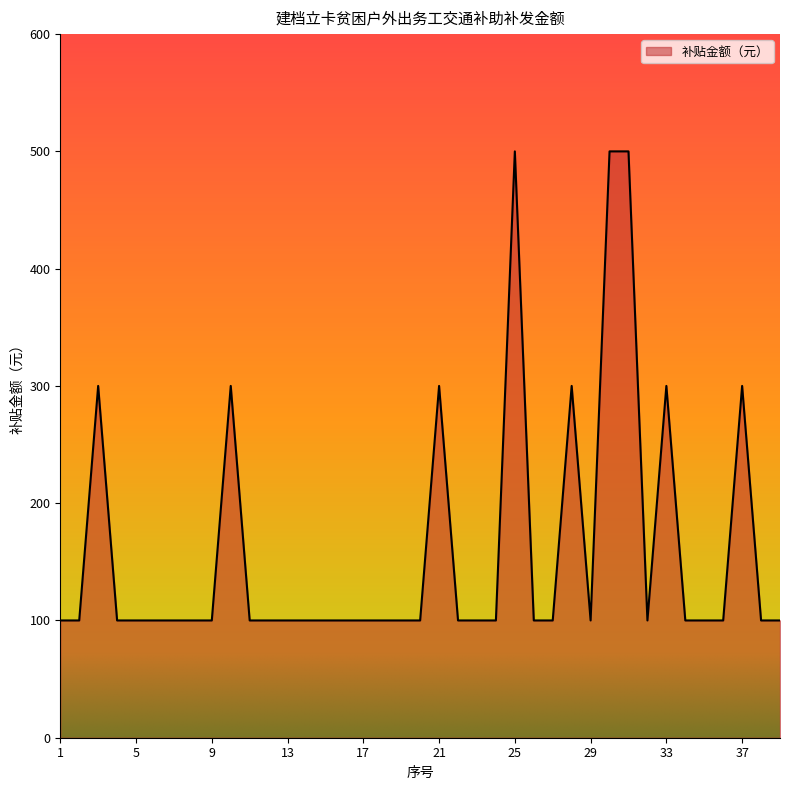

Reading left to right, what are all the values shown in this chart?

100	100	300	100	100	100	100	100	100	300	100	100	100	100	100	100	100	100	100	100	300	100	100	100	500	100	100	300	100	500	500	100	300	100	100	100	300	100	100